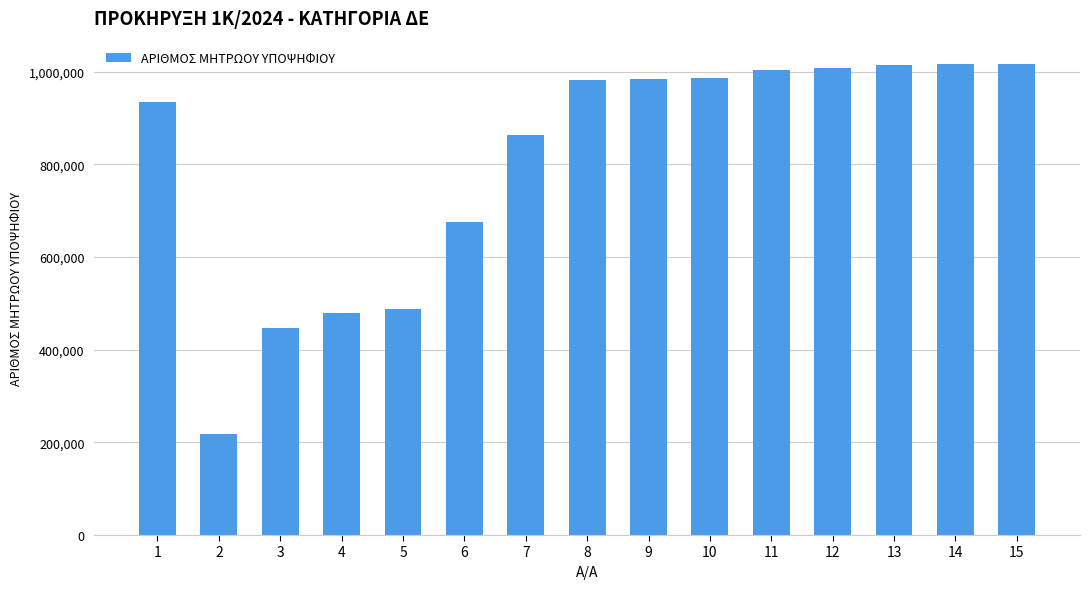

What is the change in value from 3 to 11?

+555538